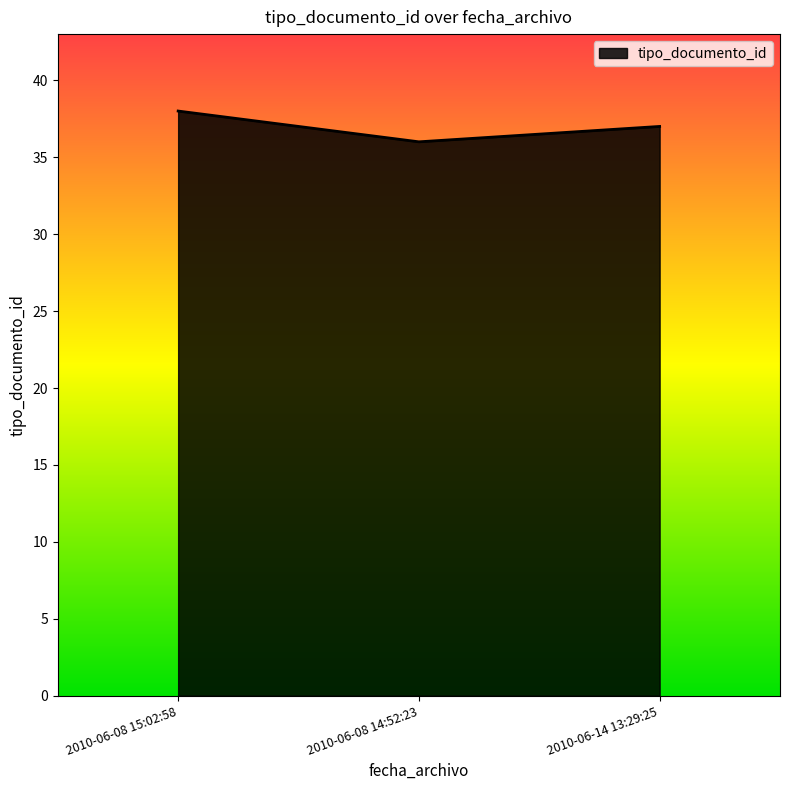

What value does the data have at 2010-06-08 14:52:23?

36